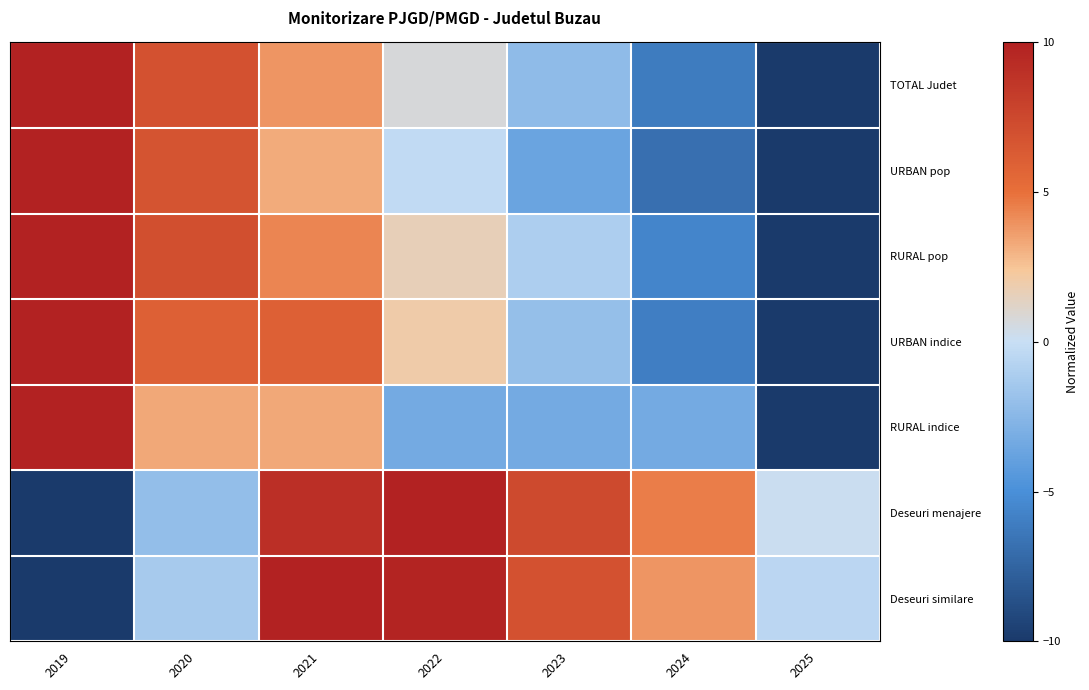

Which series has the widest spread of values?

TOTAL Judet